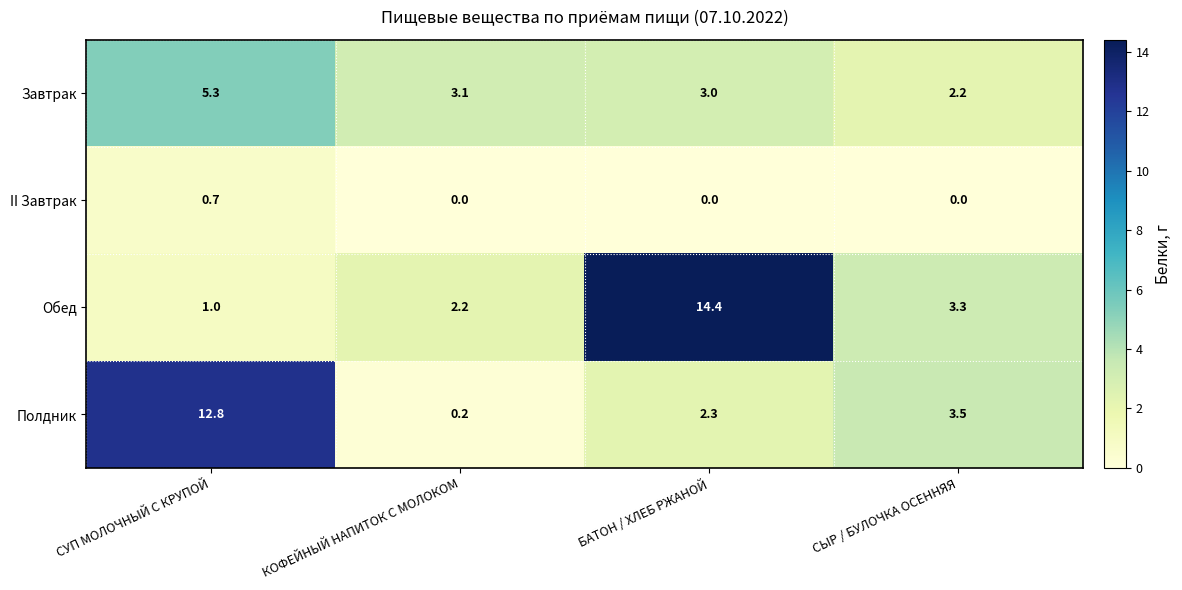

What is the total value across all series at СЫР / БУЛОЧКА ОСЕННЯЯ?

9.0